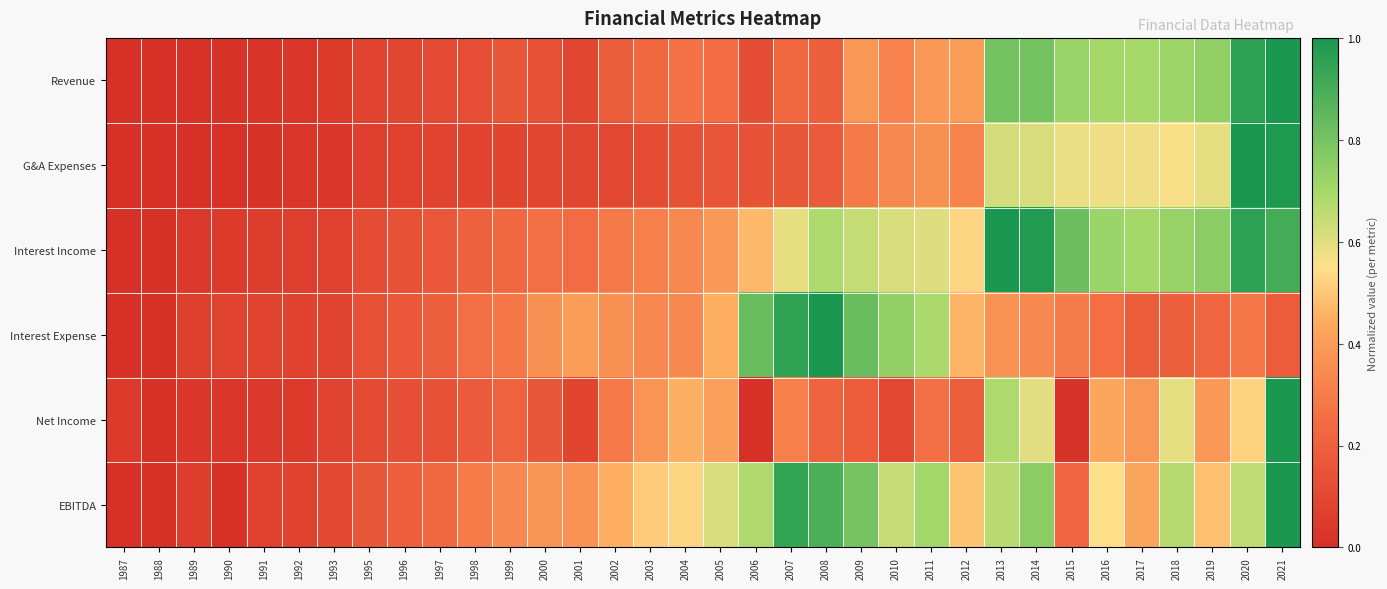

Reading left to right, extract all data points from this chart.

Revenue: 1987=0.0	1988=0.0	1989=0.0	1990=0.0	1991=0.0	1992=0.0	1993=0.0	1995=0.1	1996=0.1	1997=0.1	1998=0.1	1999=0.2	2000=0.1	2001=0.1	2002=0.2	2003=0.2	2004=0.3	2005=0.2	2006=0.1	2007=0.2	2008=0.2	2009=0.4	2010=0.3	2011=0.4	2012=0.4	2013=0.8	2014=0.8	2015=0.7	2016=0.7	2017=0.7	2018=0.7	2019=0.7	2020=1.0	2021=1.0
G&A Expenses: 1987=0.0	1988=0.0	1989=0.0	1990=0.0	1991=0.0	1992=0.0	1993=0.0	1995=0.1	1996=0.1	1997=0.1	1998=0.1	1999=0.1	2000=0.1	2001=0.1	2002=0.1	2003=0.1	2004=0.1	2005=0.2	2006=0.1	2007=0.2	2008=0.2	2009=0.3	2010=0.3	2011=0.4	2012=0.3	2013=0.6	2014=0.6	2015=0.6	2016=0.6	2017=0.6	2018=0.6	2019=0.6	2020=1.0	2021=1.0
Interest Income: 1987=0.0	1988=0.0	1989=0.0	1990=0.0	1991=0.1	1992=0.1	1993=0.1	1995=0.1	1996=0.1	1997=0.2	1998=0.2	1999=0.2	2000=0.3	2001=0.2	2002=0.3	2003=0.3	2004=0.3	2005=0.4	2006=0.5	2007=0.6	2008=0.7	2009=0.6	2010=0.6	2011=0.6	2012=0.5	2013=1.0	2014=1.0	2015=0.8	2016=0.7	2017=0.7	2018=0.7	2019=0.8	2020=1.0	2021=0.9
Interest Expense: 1987=0.0	1988=0.0	1989=0.1	1990=0.1	1991=0.1	1992=0.1	1993=0.1	1995=0.1	1996=0.2	1997=0.2	1998=0.3	1999=0.3	2000=0.4	2001=0.4	2002=0.4	2003=0.3	2004=0.3	2005=0.5	2006=0.8	2007=0.9	2008=1.0	2009=0.8	2010=0.7	2011=0.7	2012=0.5	2013=0.4	2014=0.3	2015=0.3	2016=0.3	2017=0.2	2018=0.2	2019=0.2	2020=0.3	2021=0.2
Net Income: 1987=0.0	1988=0.0	1989=0.0	1990=0.0	1991=0.0	1992=0.0	1993=0.1	1995=0.1	1996=0.1	1997=0.1	1998=0.2	1999=0.2	2000=0.2	2001=0.1	2002=0.3	2003=0.4	2004=0.5	2005=0.4	2006=0.0	2007=0.3	2008=0.2	2009=0.2	2010=0.1	2011=0.3	2012=0.2	2013=0.7	2014=0.6	2015=0.0	2016=0.4	2017=0.4	2018=0.6	2019=0.4	2020=0.5	2021=1.0
EBITDA: 1987=0.0	1988=0.0	1989=0.1	1990=0.0	1991=0.1	1992=0.1	1993=0.1	1995=0.2	1996=0.2	1997=0.2	1998=0.3	1999=0.3	2000=0.4	2001=0.4	2002=0.5	2003=0.5	2004=0.5	2005=0.6	2006=0.7	2007=0.9	2008=0.9	2009=0.8	2010=0.6	2011=0.7	2012=0.5	2013=0.7	2014=0.8	2015=0.2	2016=0.5	2017=0.4	2018=0.7	2019=0.5	2020=0.7	2021=1.0